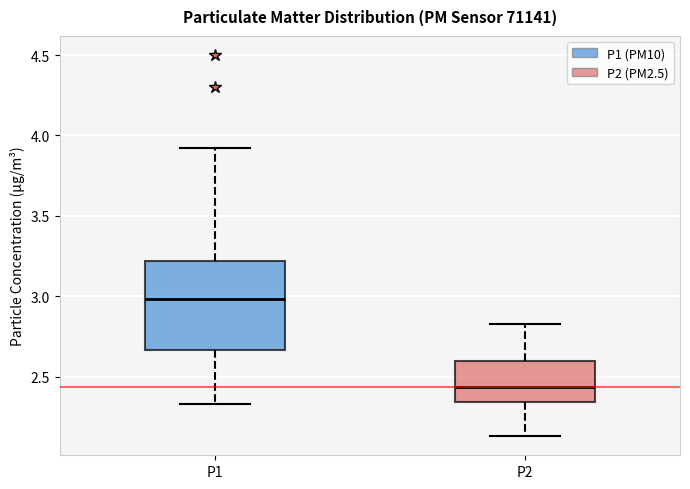

Reading left to right, read every box against the y-axis: the position of its median line, the range the box covers, and the ends of its whiskers. The values are not printed on the chart, so give them approximately, as read against the axis.

P1: median 3.00, box 2.65 to 3.20, whiskers 2.35 to 3.90
P2: median 2.45, box 2.35 to 2.60, whiskers 2.15 to 2.85